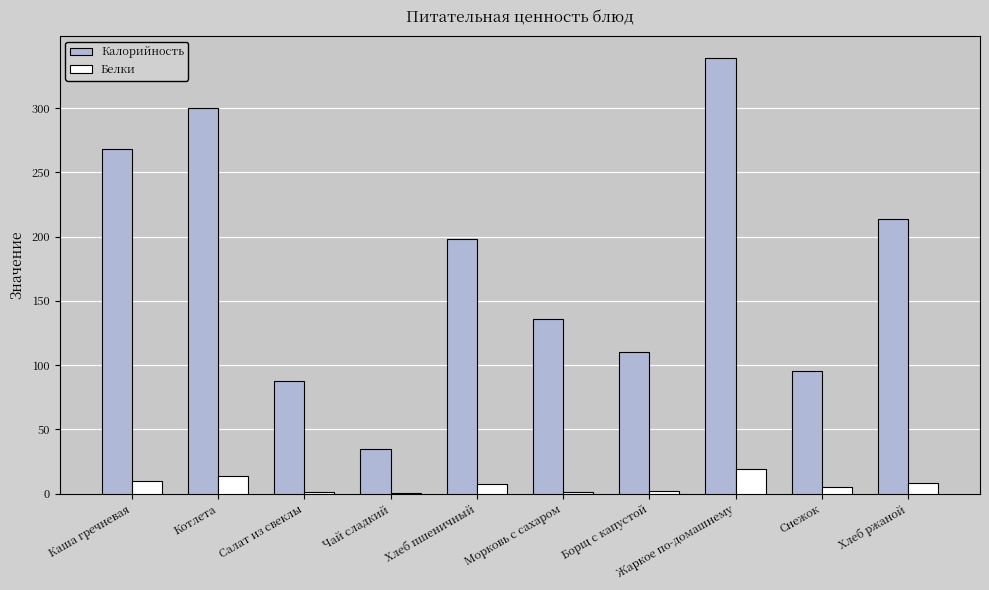

What is the highest value of the Калорийность series?

339.0